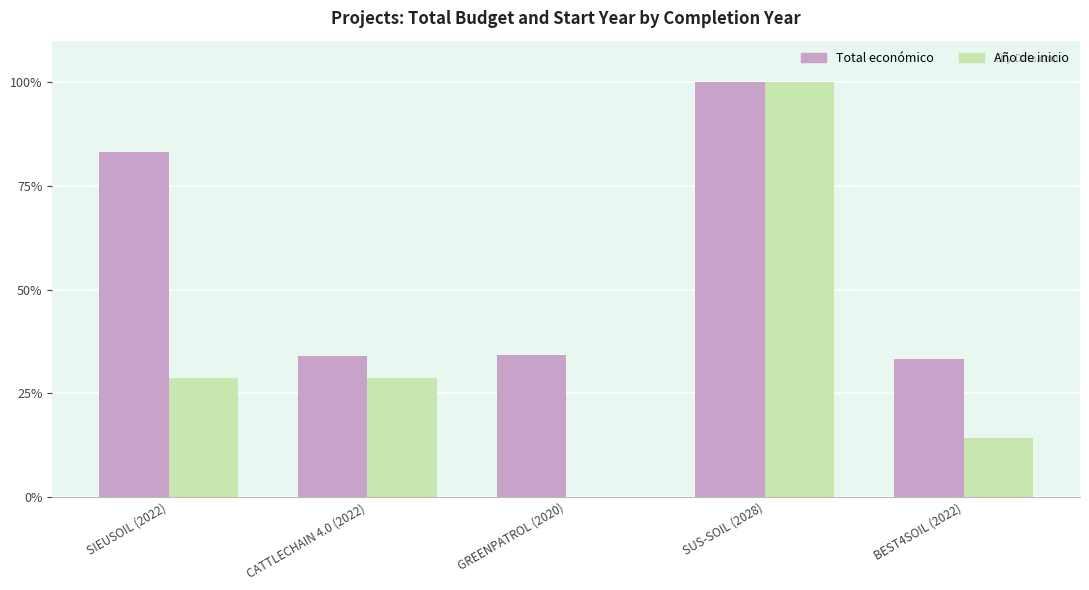

At which category is the sum across all series the highest?

SUS-SOIL (2028)